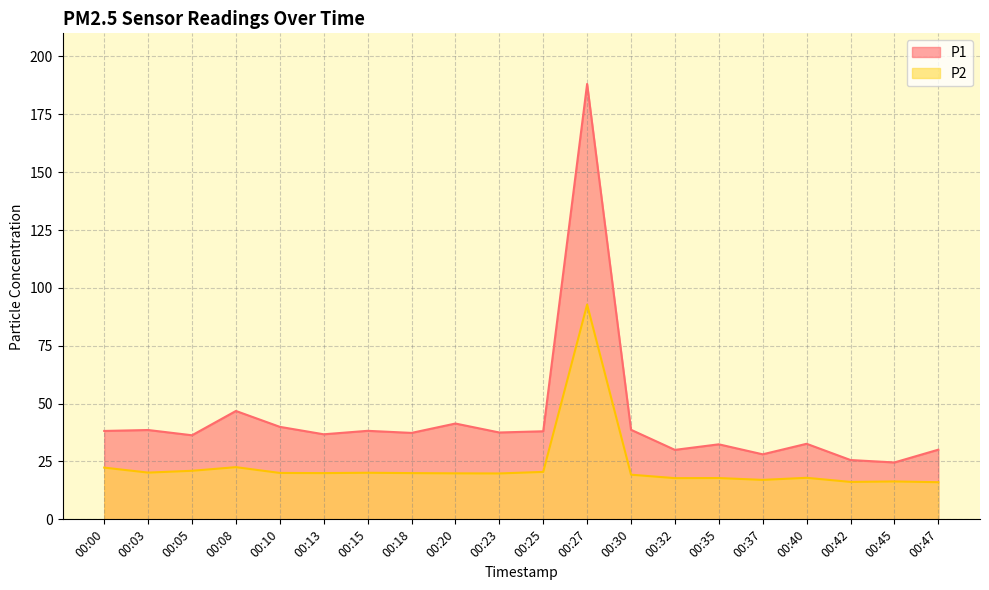

True or false: P2 and P1 intersect in this chart.

False